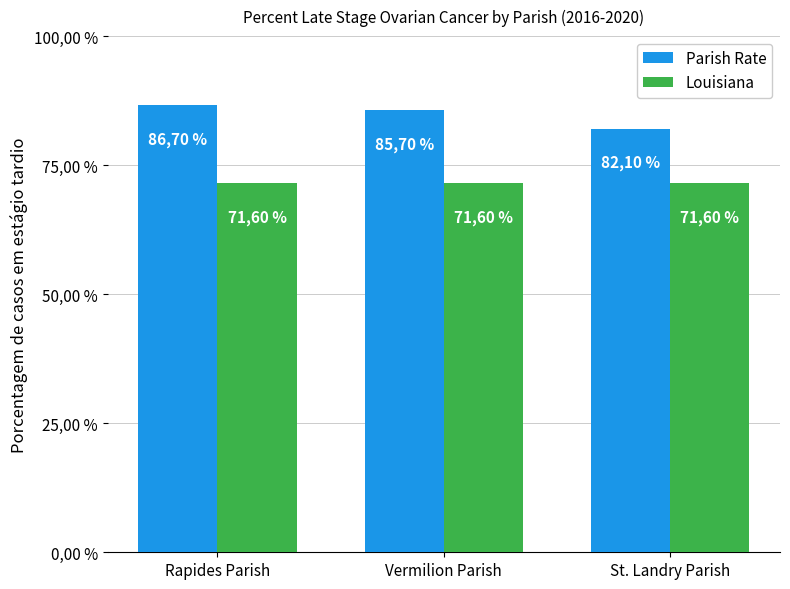

True or false: Parish Rate has a value of 26.3 at Rapides Parish.

False